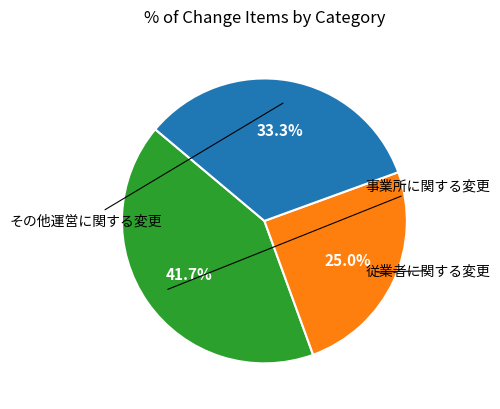

Is there a majority slice in this chart?

No